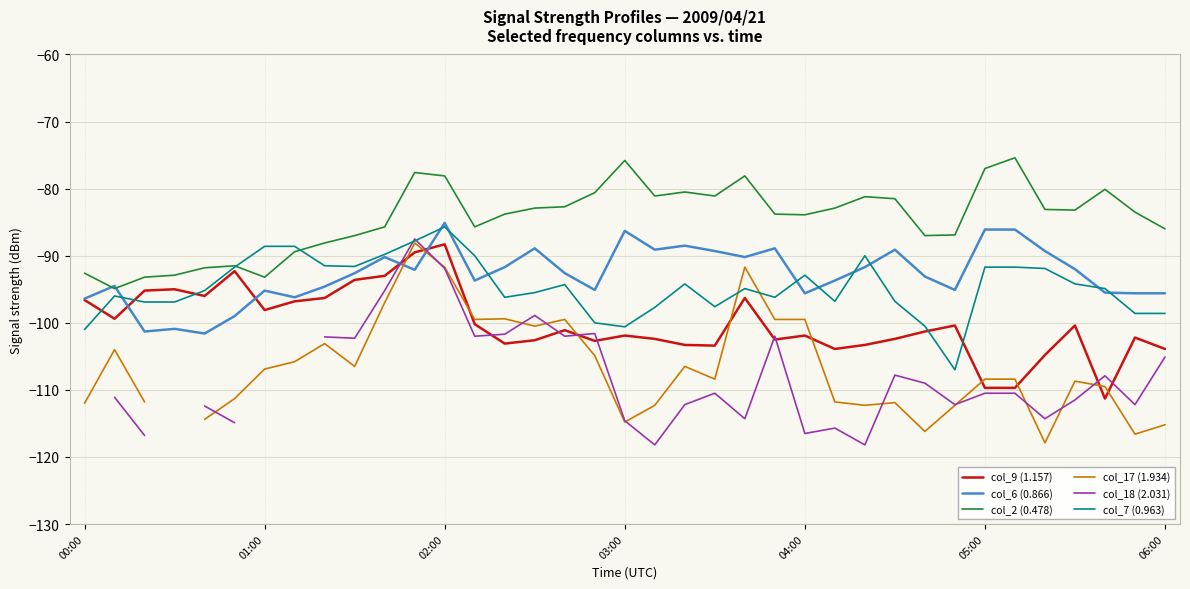

What is the lowest value of the col_2 (0.478) series?

-94.9